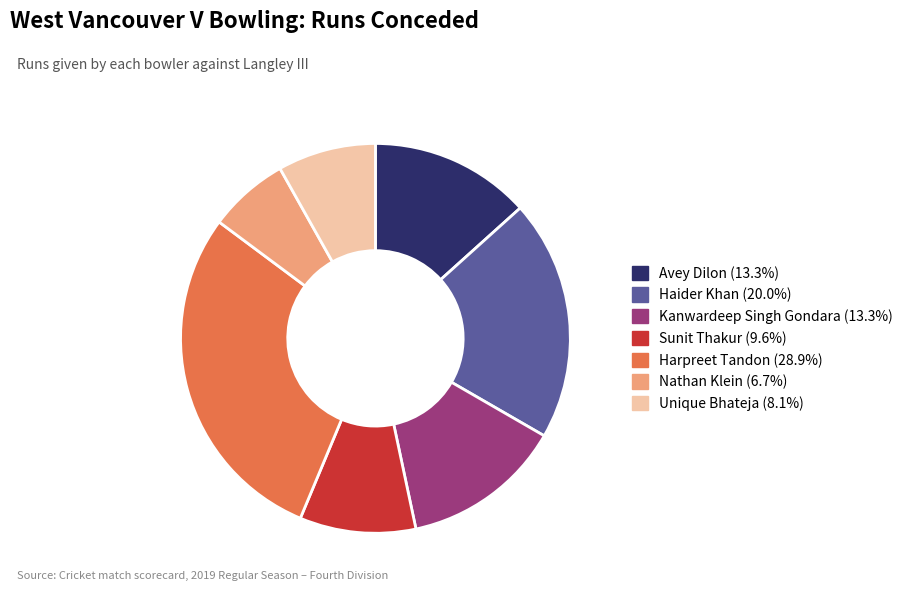

Which has a higher value, Sunit Thakur or Nathan Klein?

Sunit Thakur